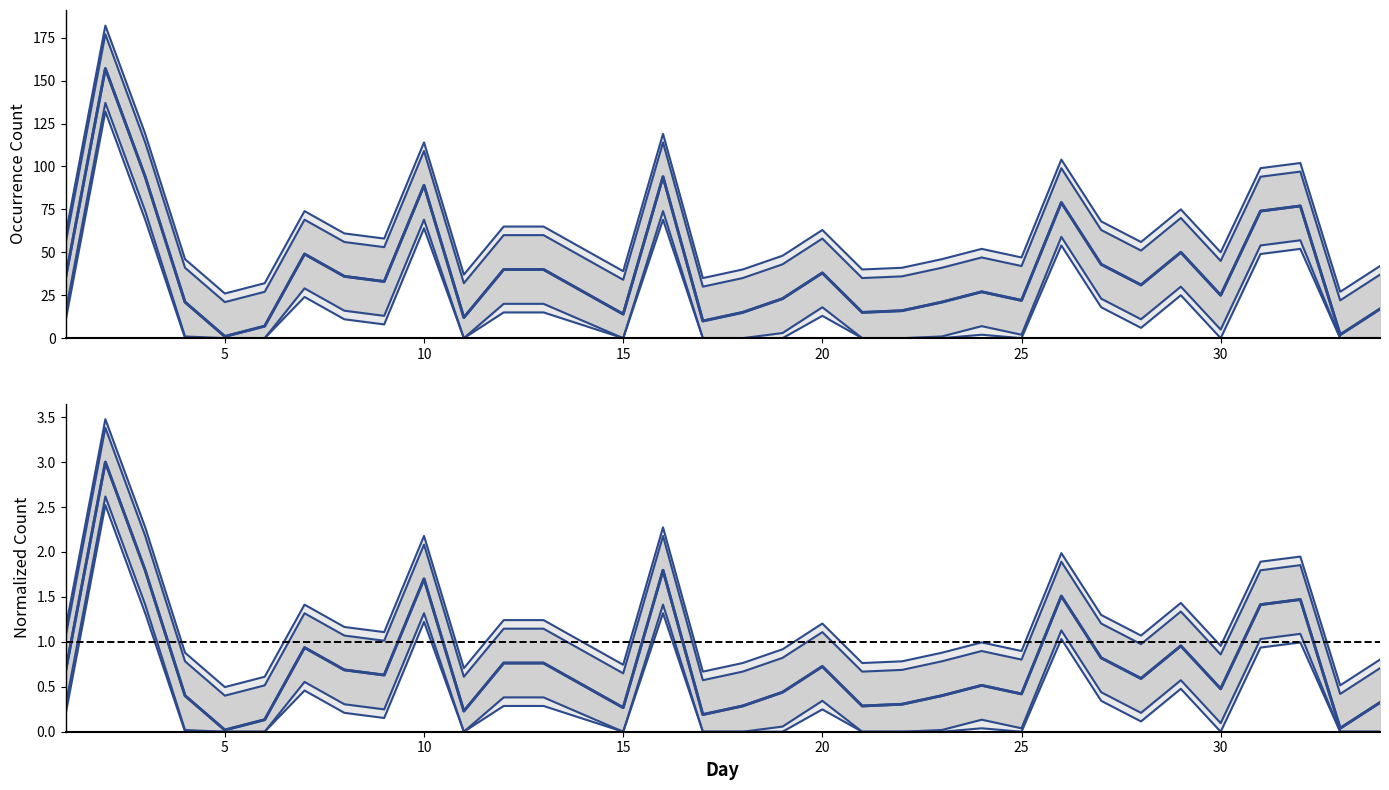

At which label does 2018-07-11 first exceed 56?

1